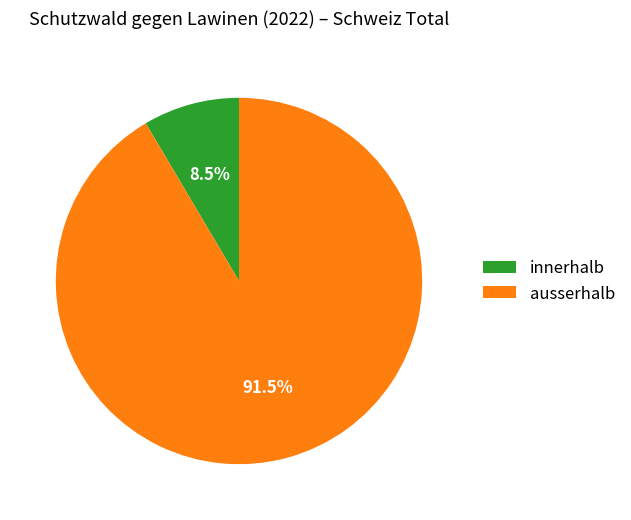

Do innerhalb and ausserhalb together represent more than half of the pie?

Yes